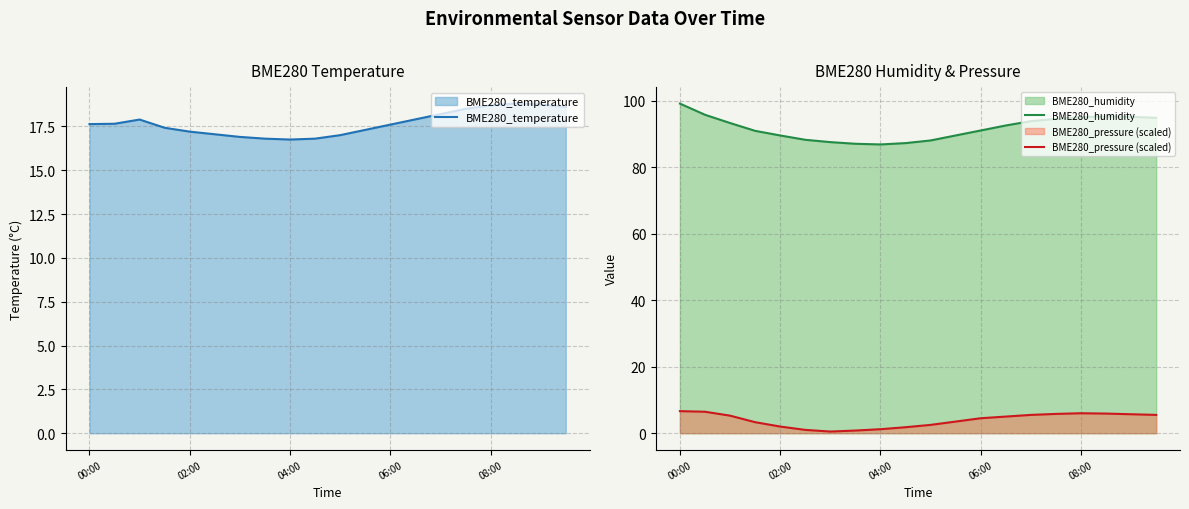

Is the value of BME280_pressure (scaled) at 14 greater than the value of BME280_temperature at 18?

No